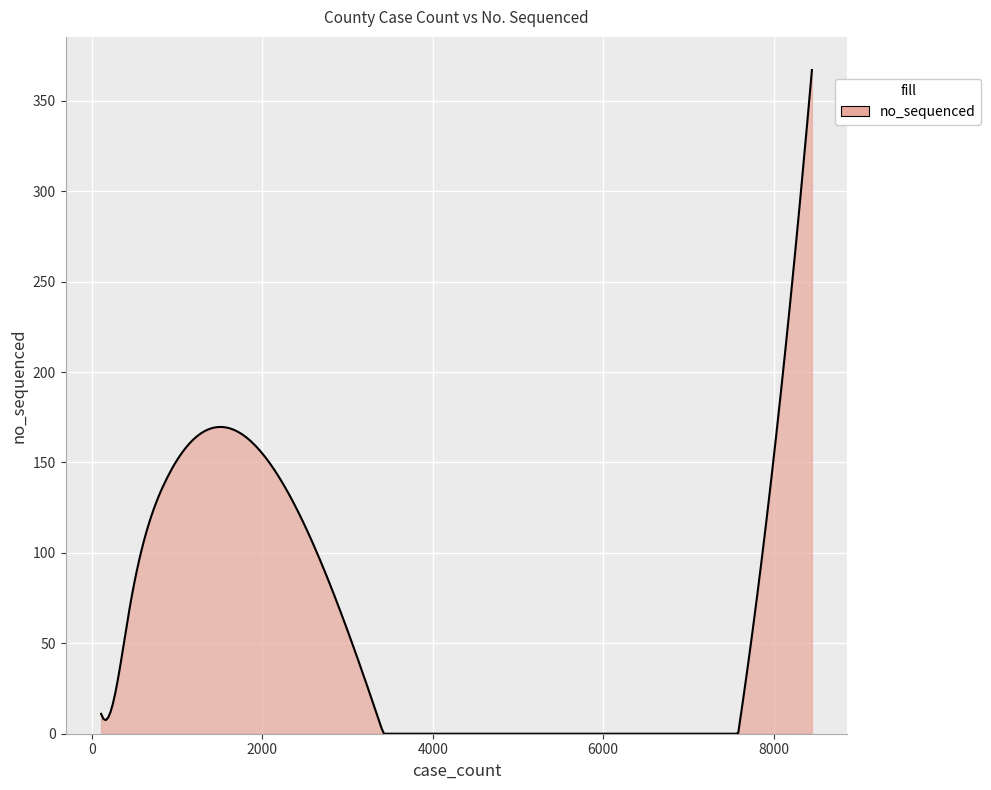

How many categories are shown in the chart?

300